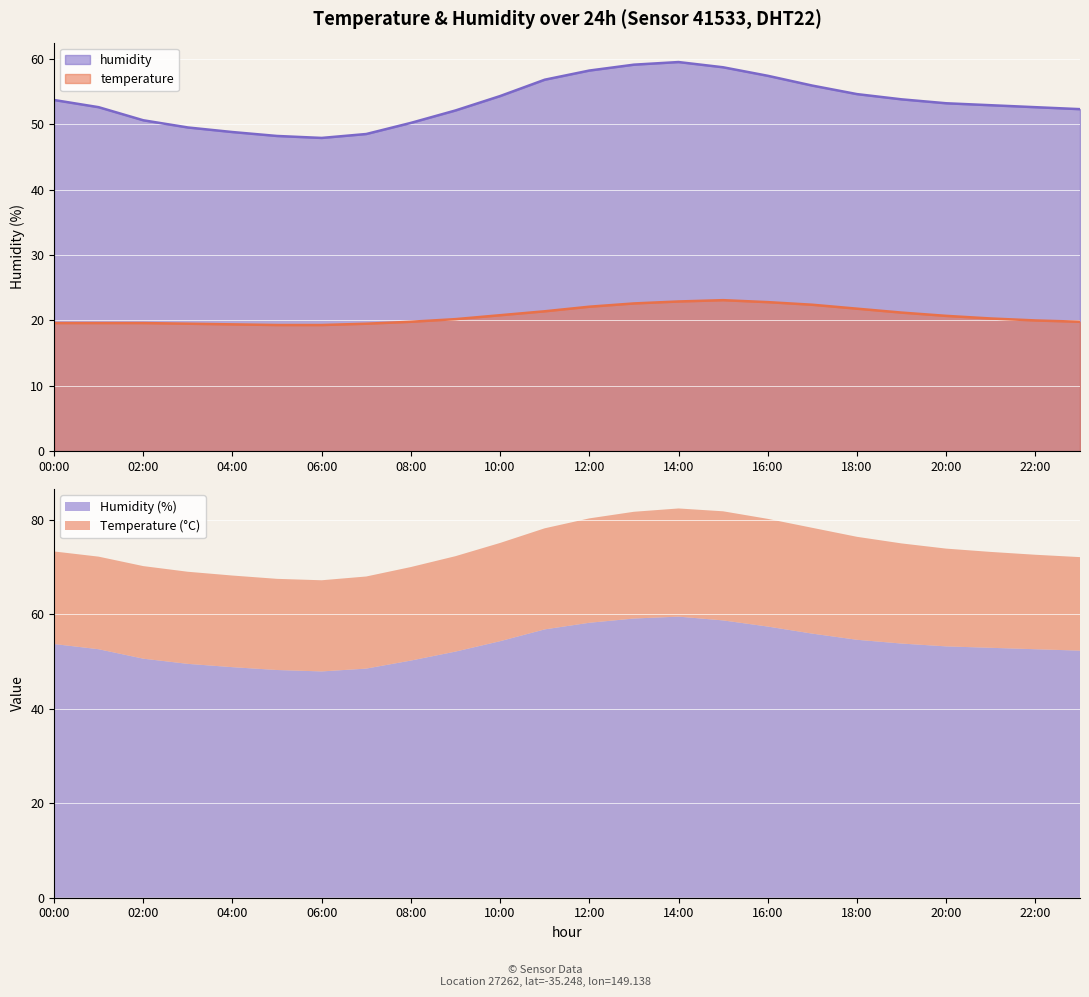

What are all the series names shown in the legend?

humidity, temperature